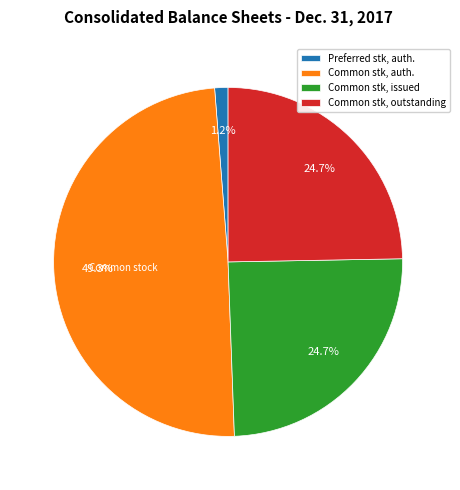

Which slice is the smallest?

Preferred stk, auth.